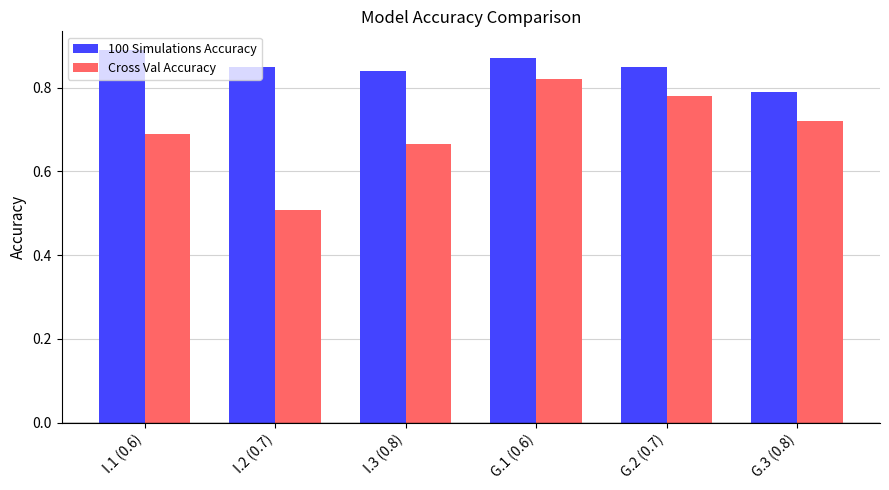

Rank the series by their average value, from lowest to highest.

Cross Val Accuracy, 100 Simulations Accuracy